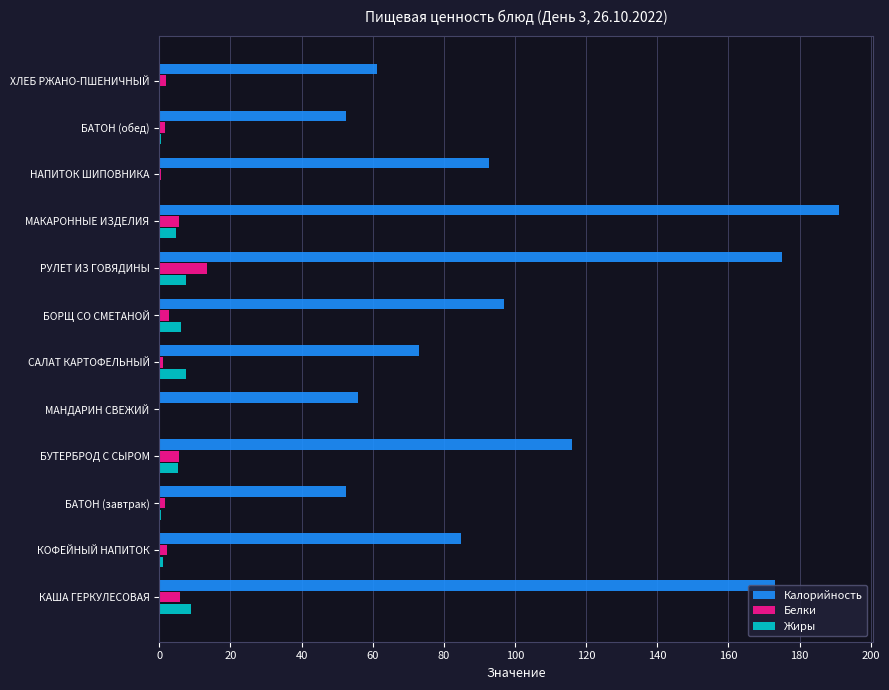

The Калорийность series shows 56.0 at МАНДАРИН СВЕЖИЙ. True or false?

True